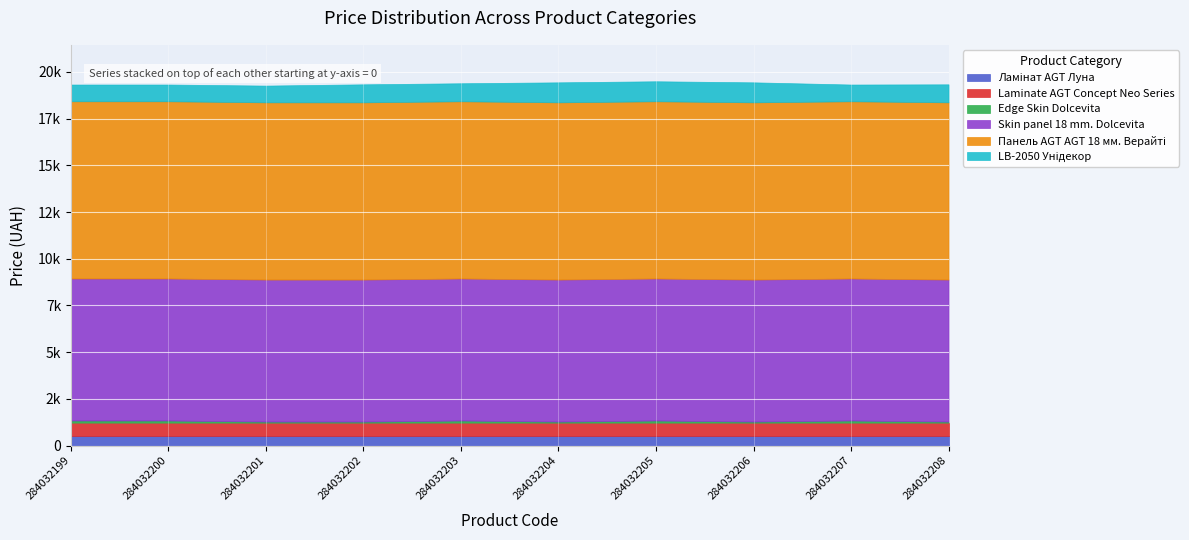

What is the spread (max minus min) of values at 284032201?

9423.0